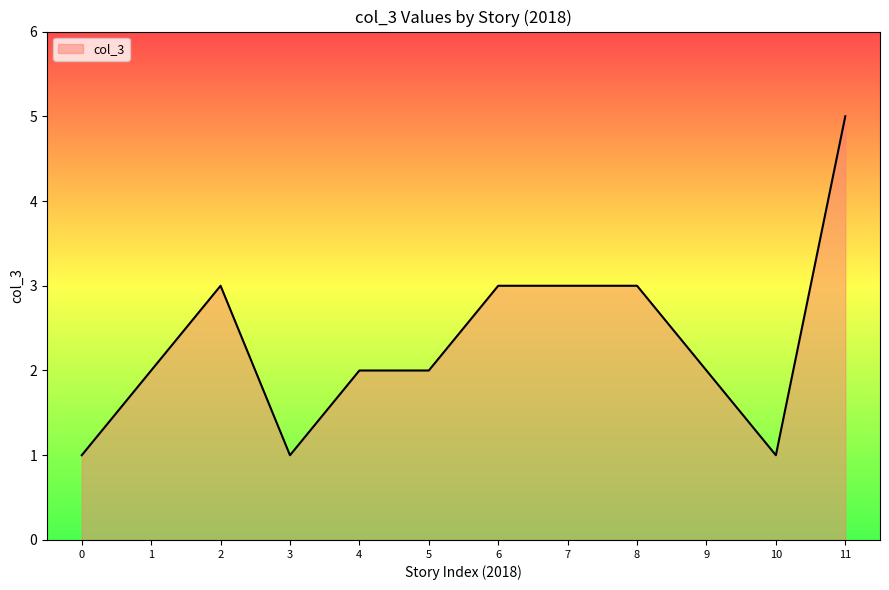

What value does the data have at 8?

3